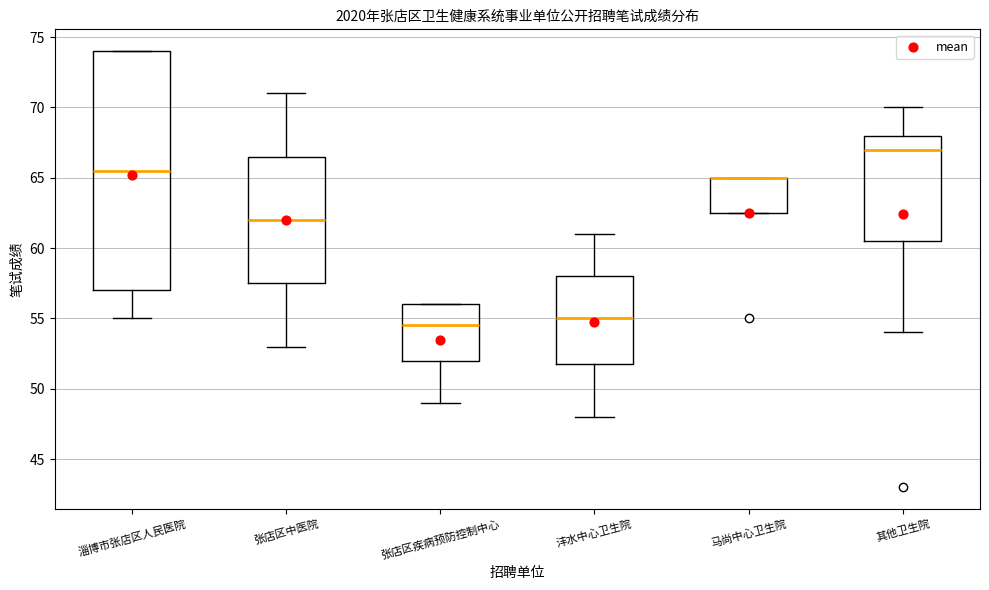

Where does the lower whisker of the box for 其他卫生院 end on the y-axis? The values are not printed on the chart, so give them approximately, as read against the axis.

54.0